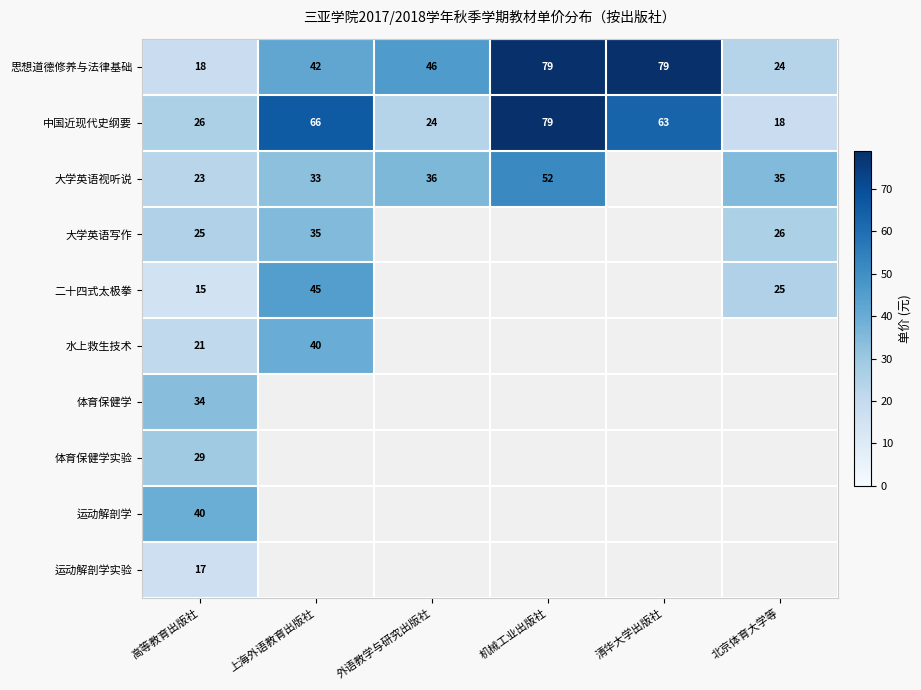

Between 外语教学与研究出版社 and 机械工业出版社, which is larger?

机械工业出版社